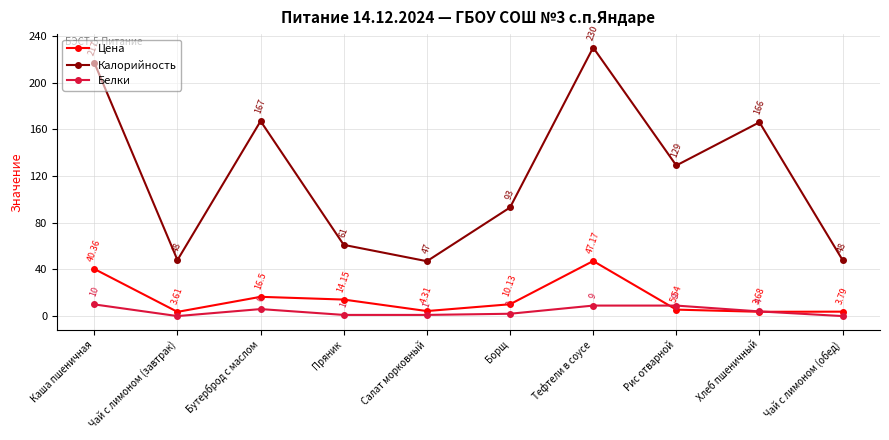

What is the sum of the Белки values at Бутерброд с маслом and Хлеб пшеничный?

10.0